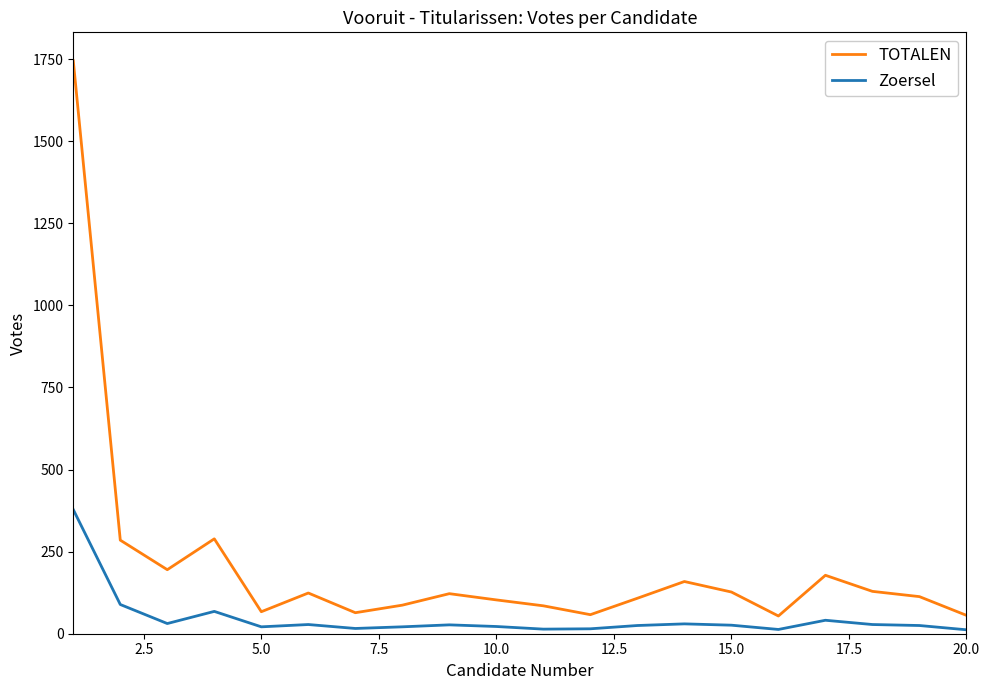

True or false: Zoersel and TOTALEN cross at least once.

False